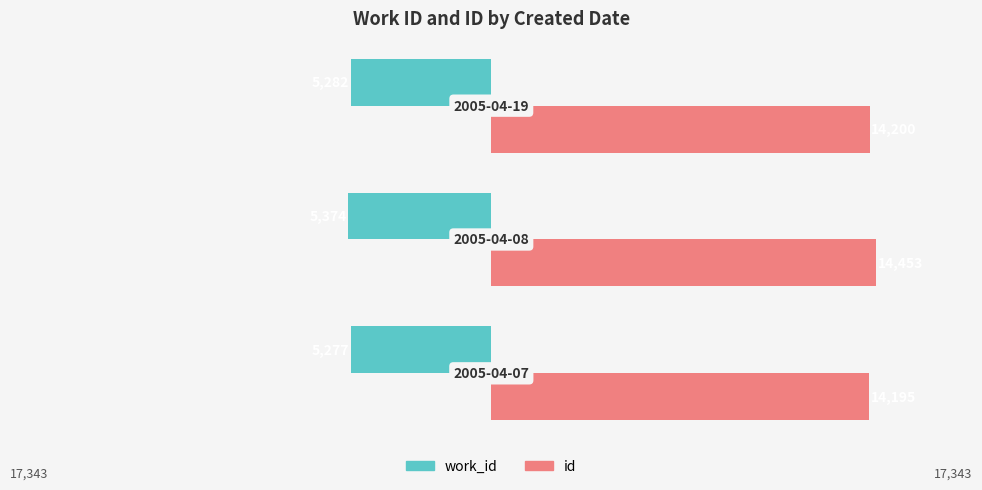

What is the average value of the id series?

14283